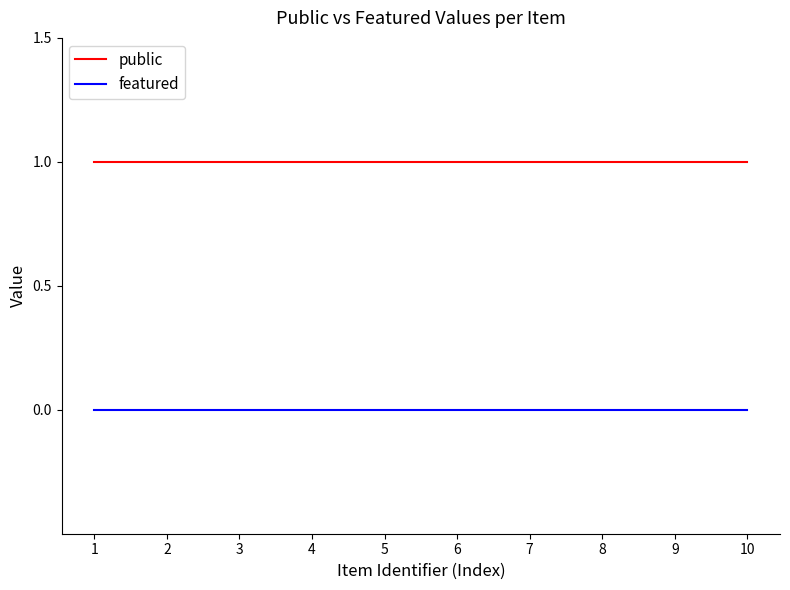

What is the spread (max minus min) of values at 1?

1